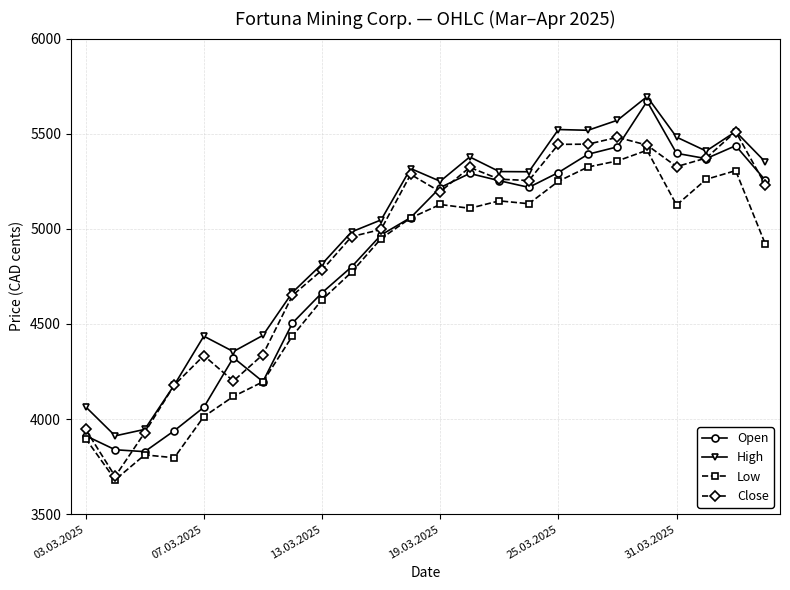

List the series in order of their overall mean, highest first.

High, Close, Open, Low